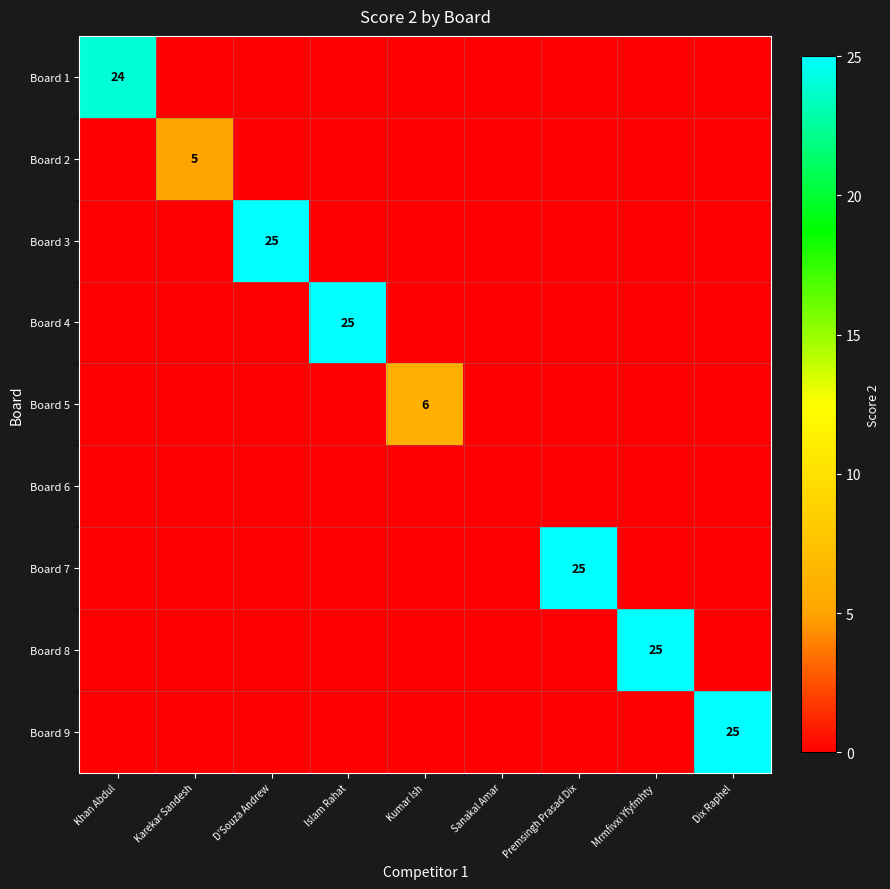

Between Mrmfivxi Yfyfmhty and Dix Raphel, which is larger?

Mrmfivxi Yfyfmhty